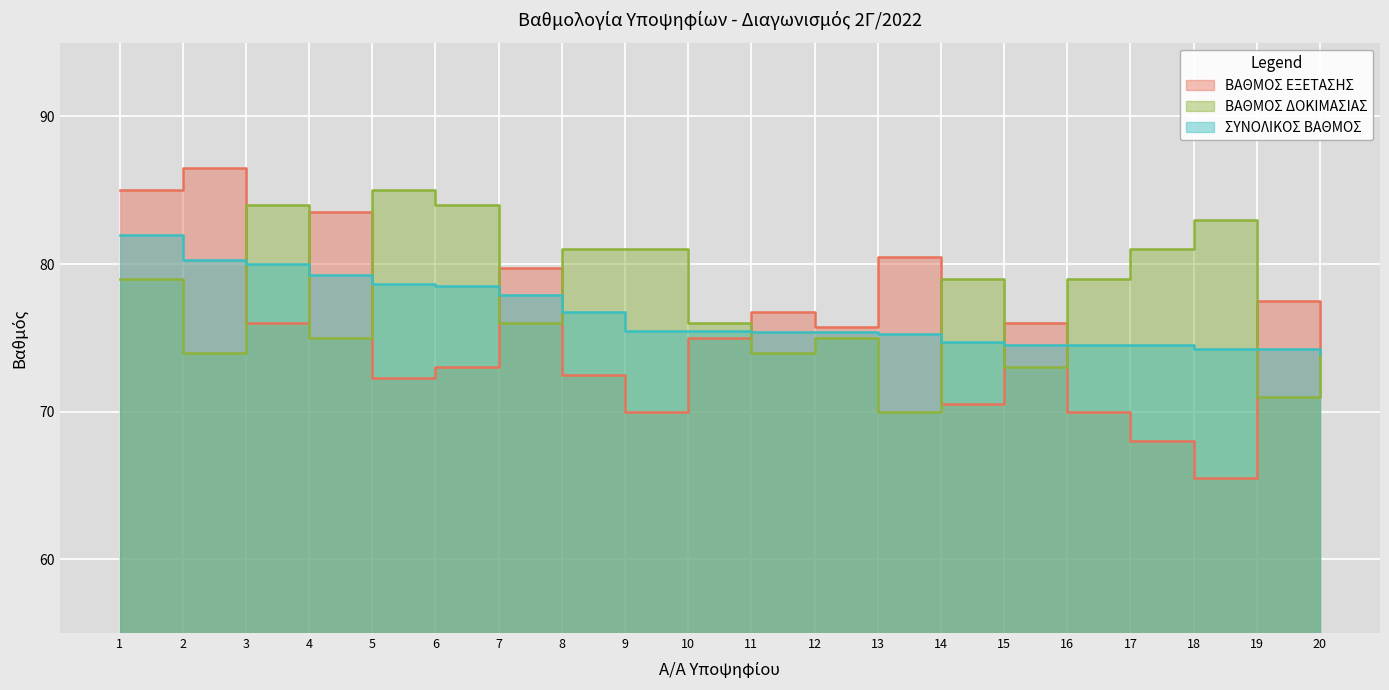

Which series ends up on top after the final intersection of ΣΥΝΟΛΙΚΟΣ ΒΑΘΜΟΣ and ΒΑΘΜΟΣ ΕΞΕΤΑΣΗΣ ΓΝΩΣΕΩΝ?

ΣΥΝΟΛΙΚΟΣ ΒΑΘΜΟΣ